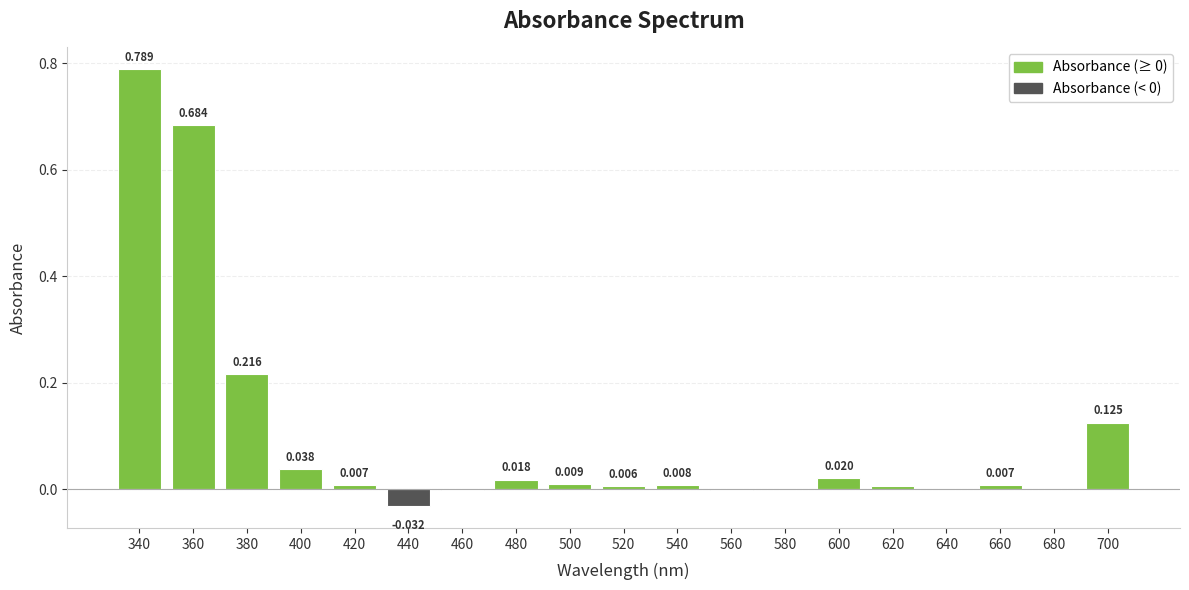

Count the number of data series in this chart.

1